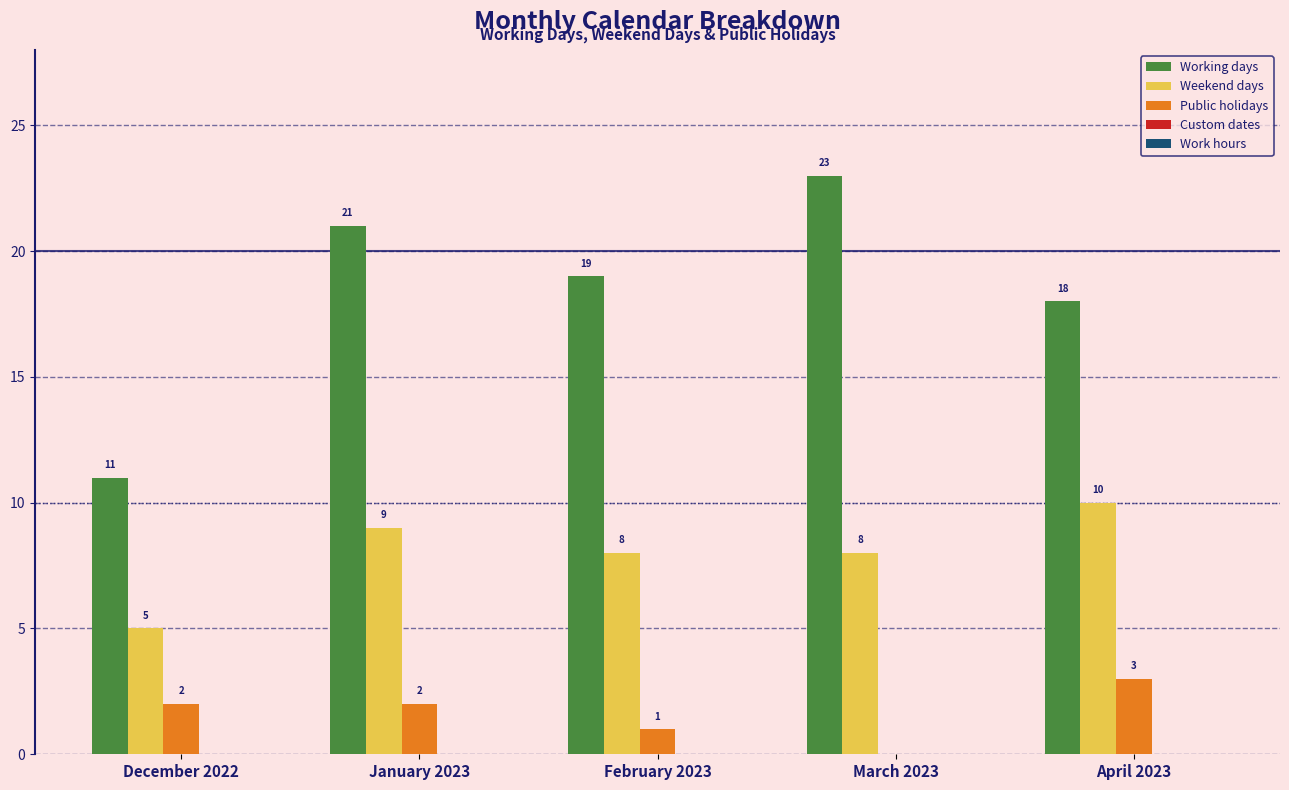

How many distinct data groups are displayed?

3